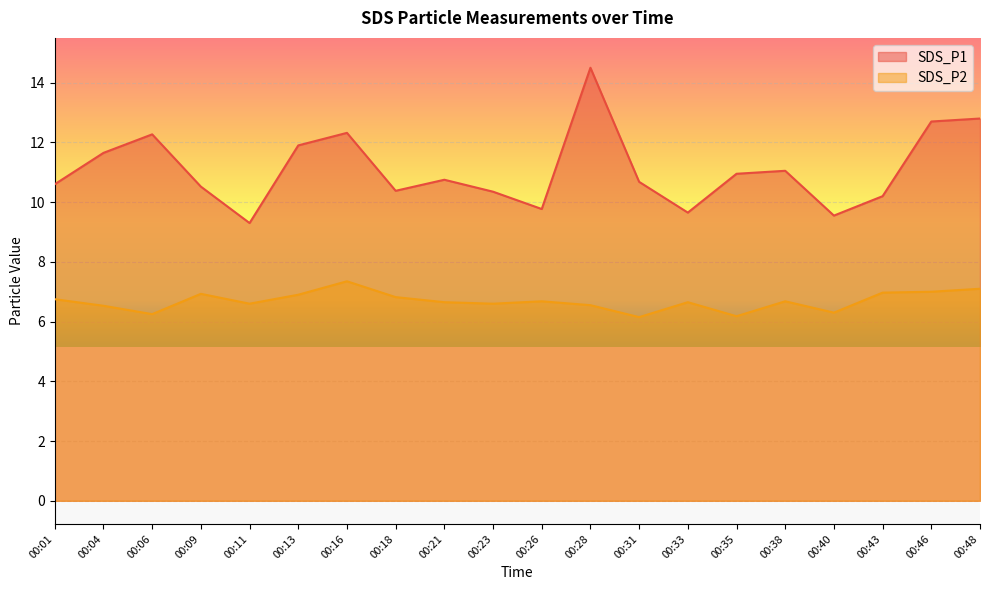

List the labels in order of SDS_P1 value, smallest first.

00:11, 00:40, 00:33, 00:26, 00:43, 00:23, 00:18, 00:09, 00:01, 00:31, 00:21, 00:35, 00:38, 00:04, 00:13, 00:06, 00:16, 00:46, 00:48, 00:28